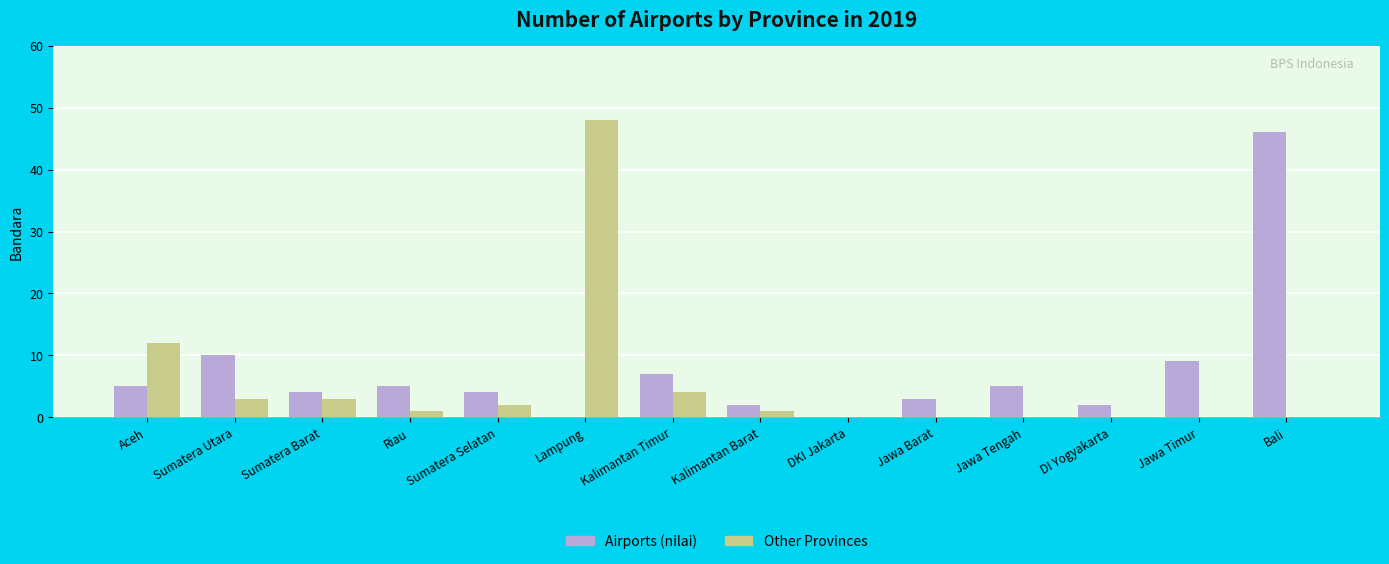

At which label is Other Provinces closest to 24?

Aceh